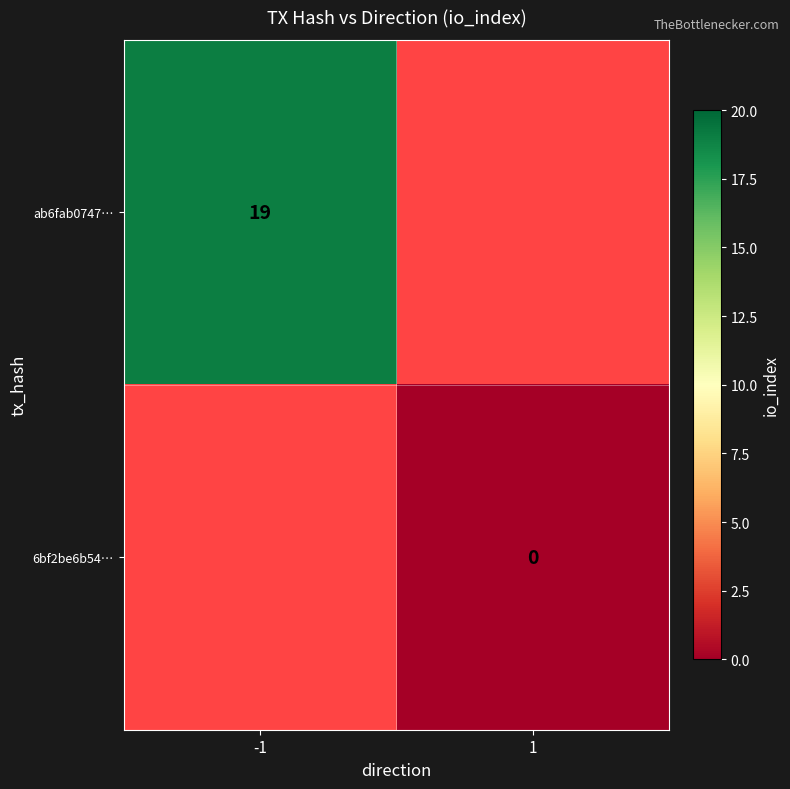

Between 1 and -1, which is larger?

-1